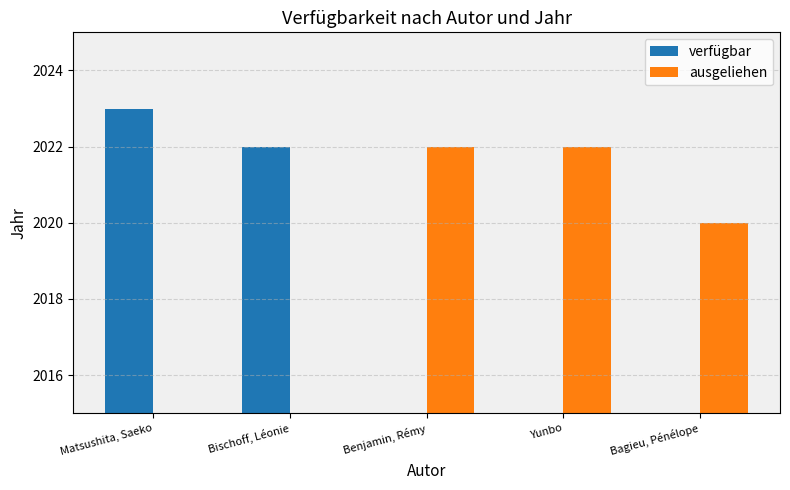

List the series in order of their overall mean, highest first.

ausgeliehen, verfügbar